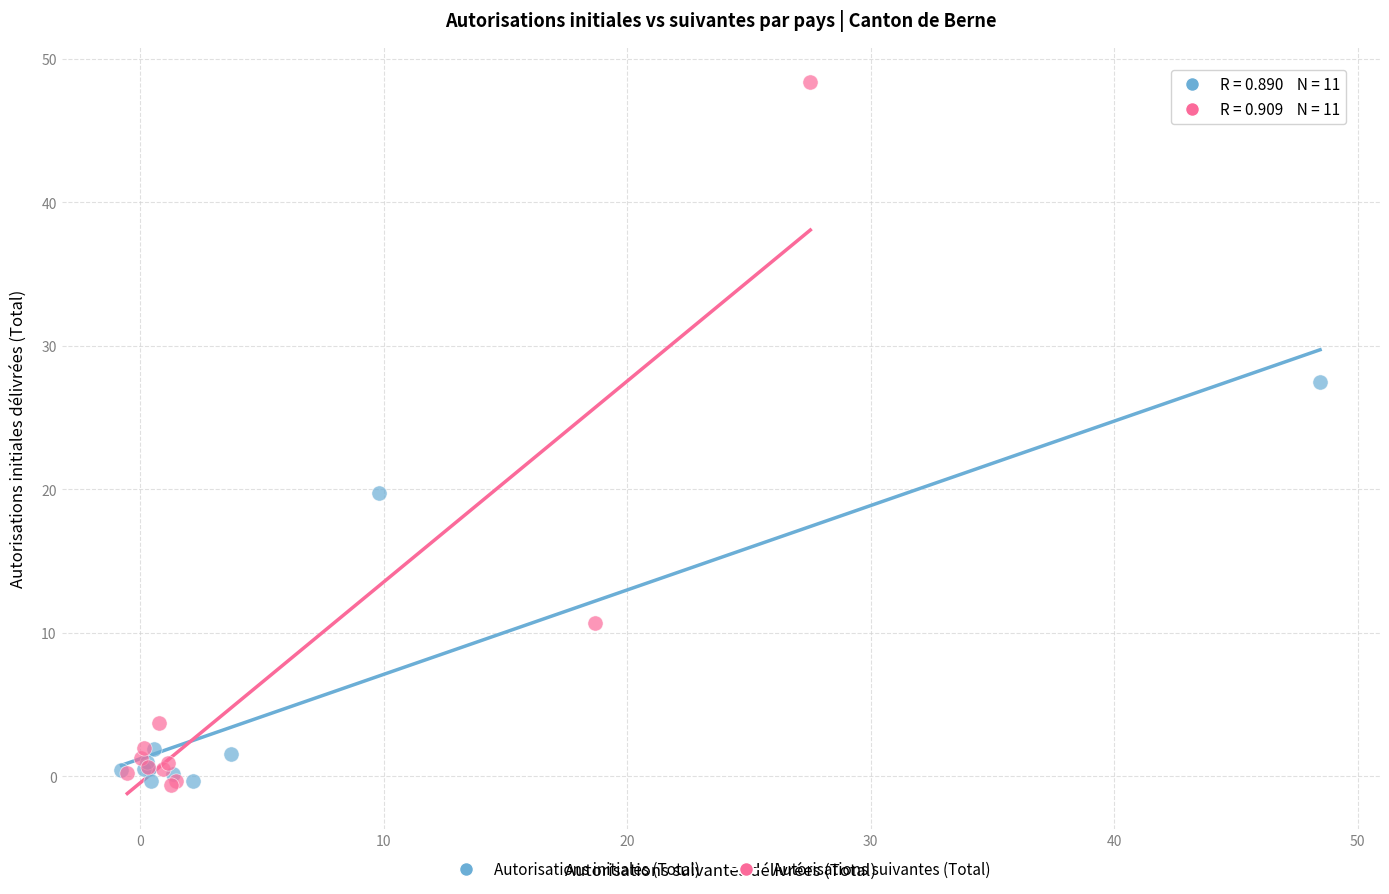

Which series has the largest Y range (max minus min)?

Autorisations suivantes (Total)